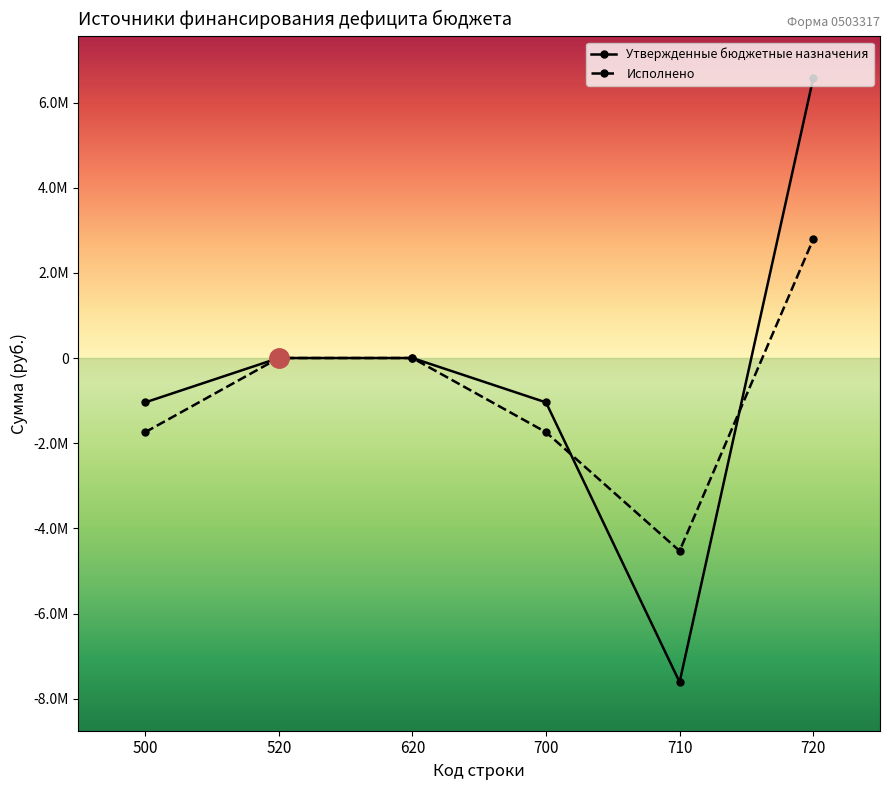

Between 700 and 720, which is larger?

720